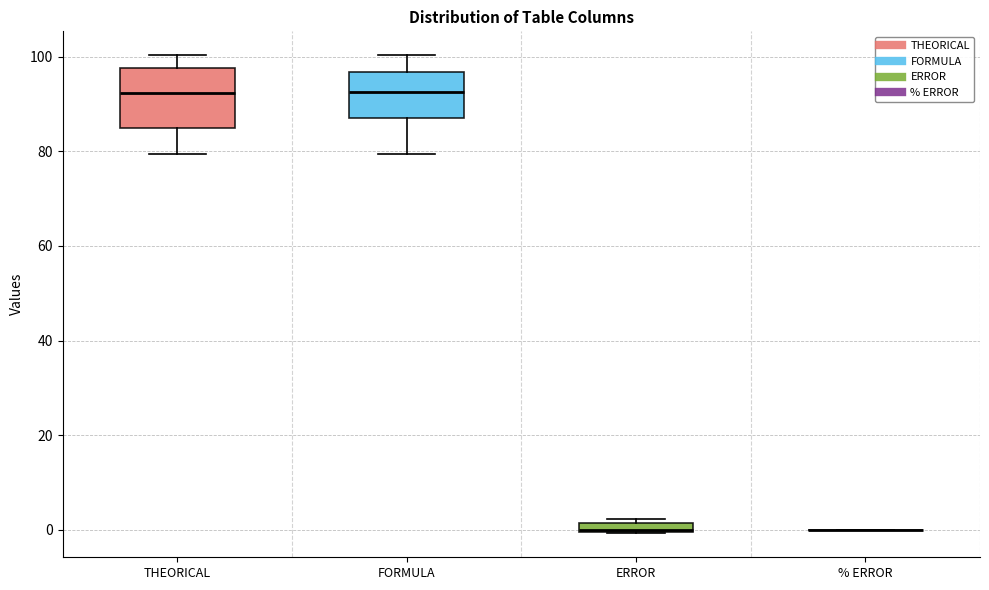

Where is the upper edge of the box for ERROR on the y-axis? The values are not printed on the chart, so give them approximately, as read against the axis.

2